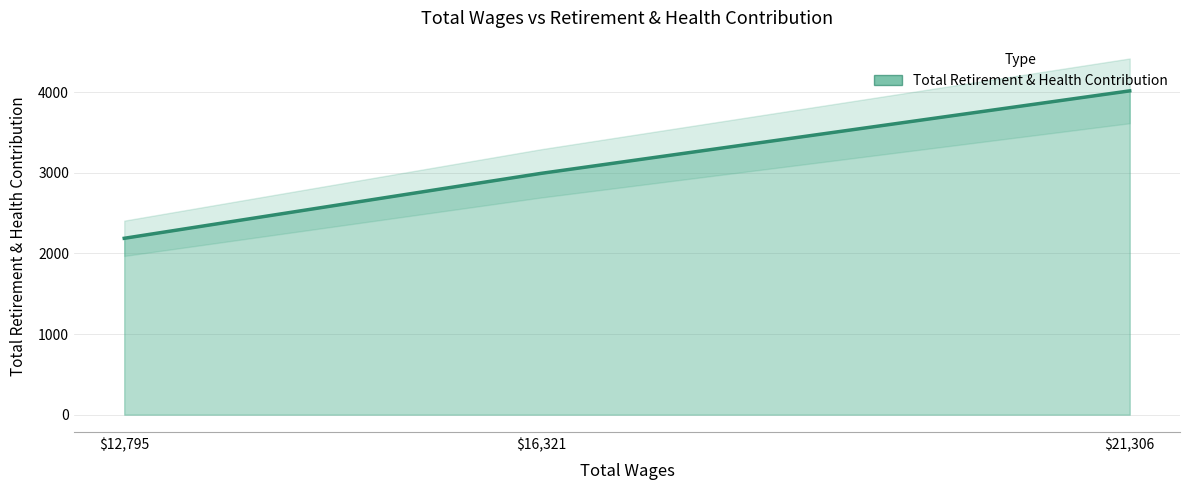

What is the greatest value displayed?

4017